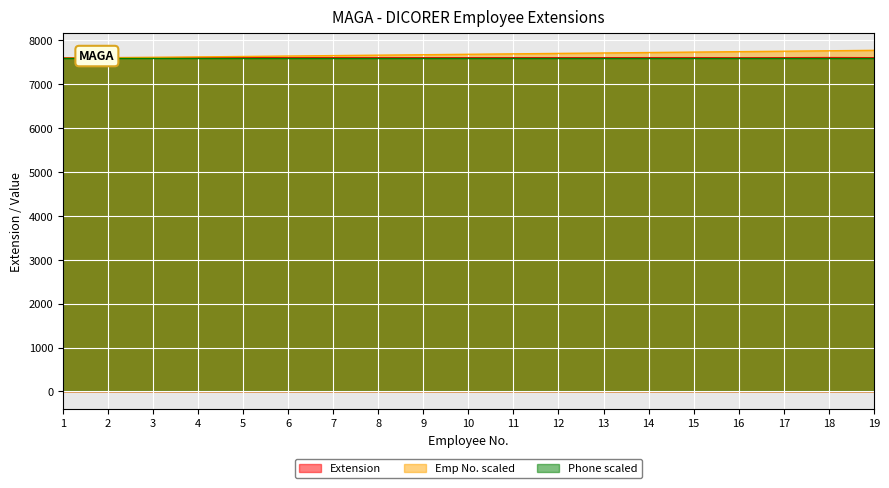

True or false: Employee No. and Extension cross at least once.

True